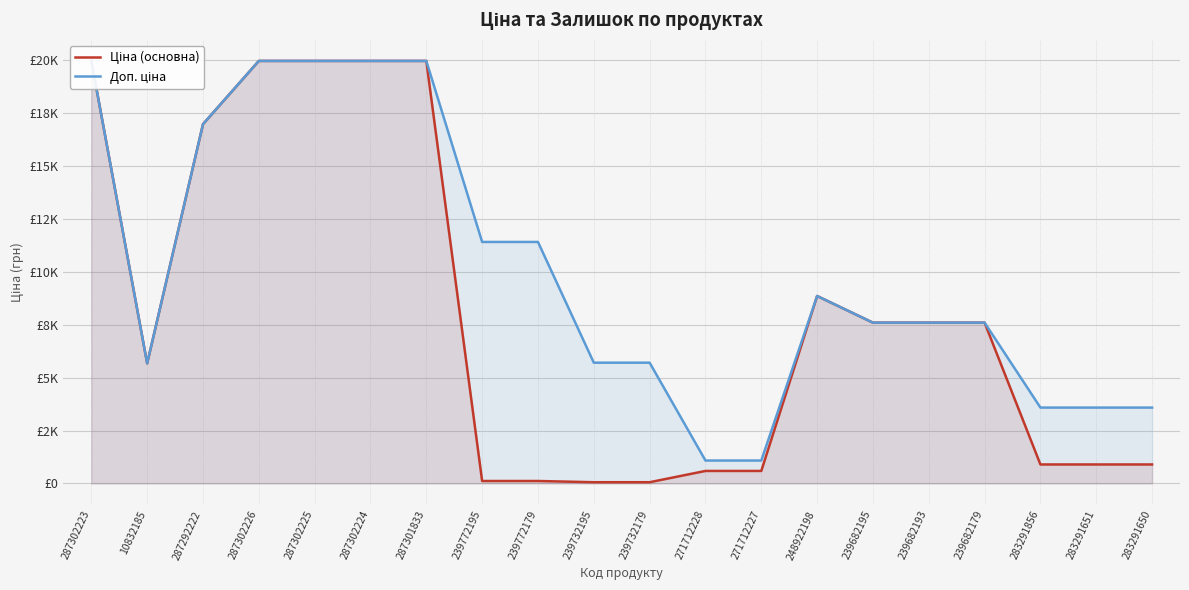

What is the highest value of the Доп. ціна series?

19964.2